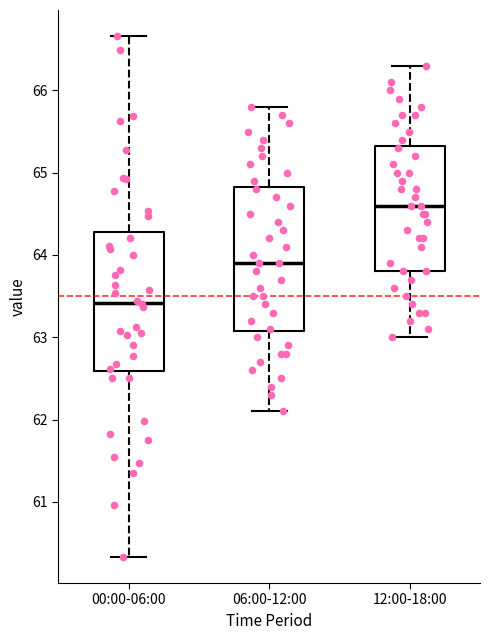

Which box has the highest median line?

12:00-18:00